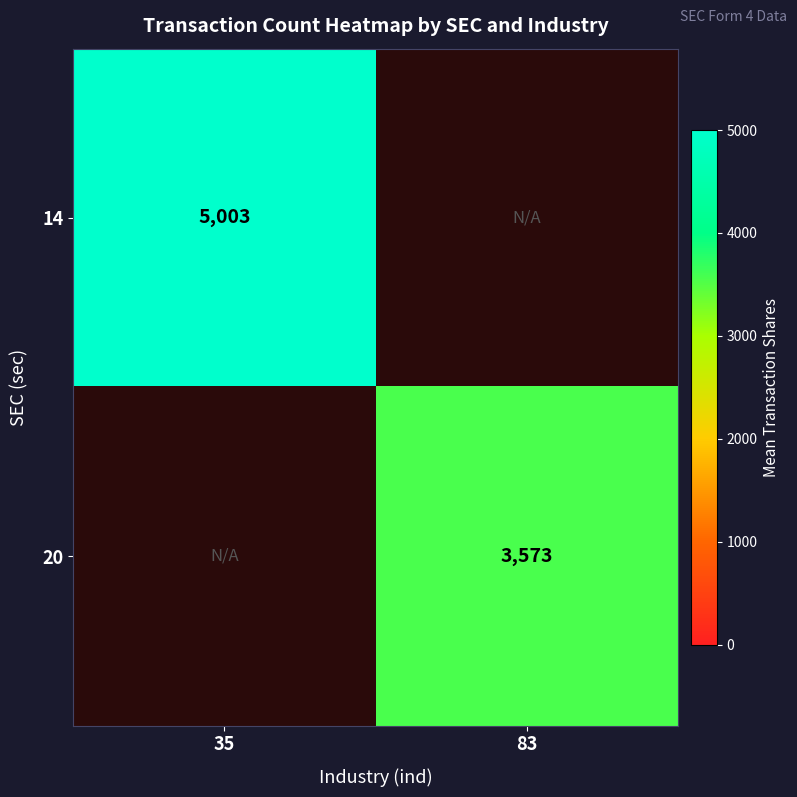

At which category does the chart reach its peak across all series?

35